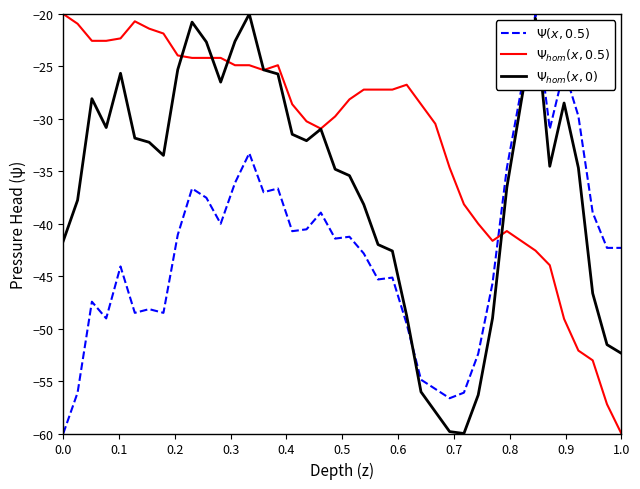

What is the greatest value displayed?

-20.0